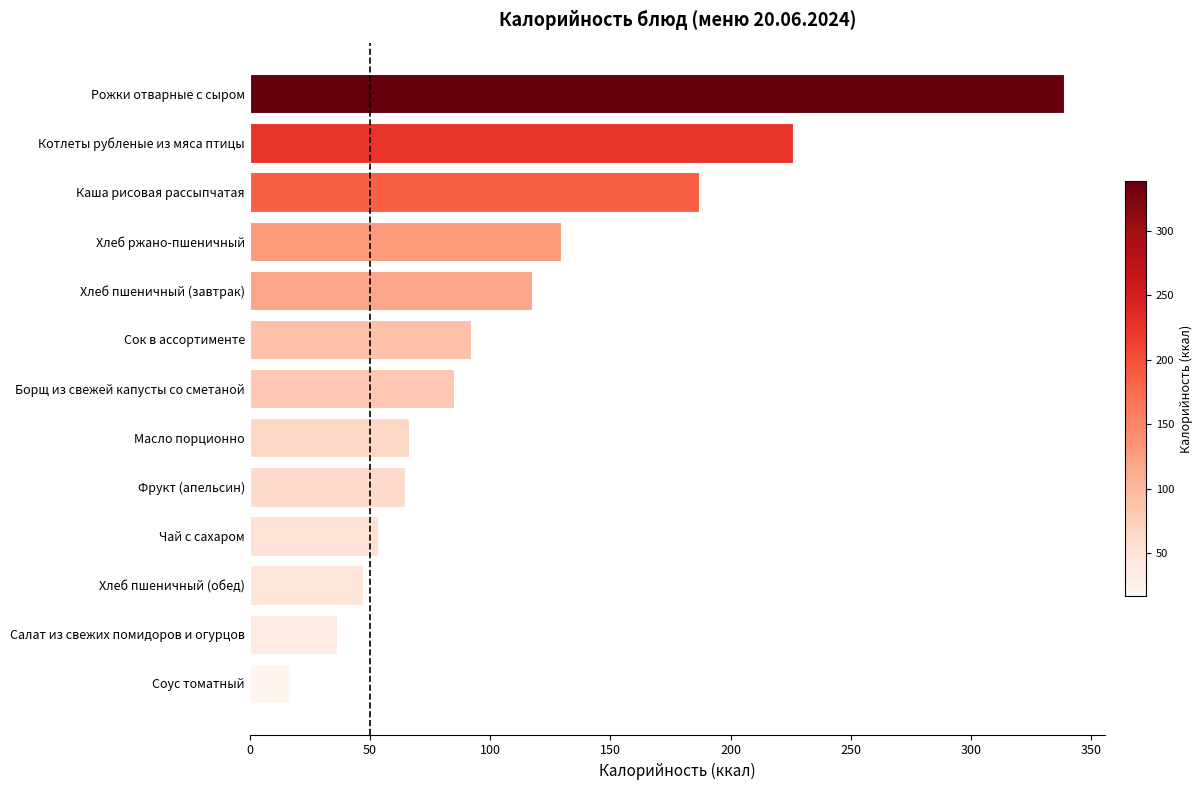

True or false: the data shows 320.3 at Котлеты рубленые из мяса птицы.

False